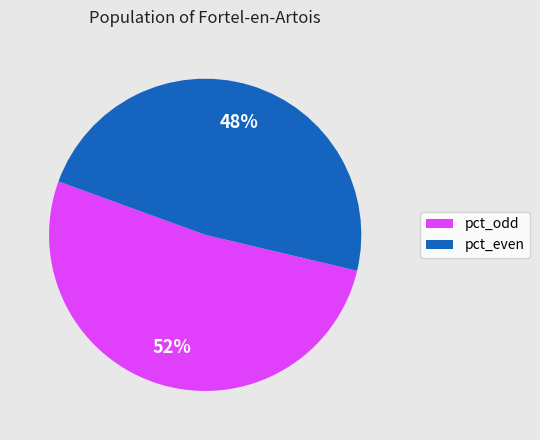

How many slices are in this pie chart?

2